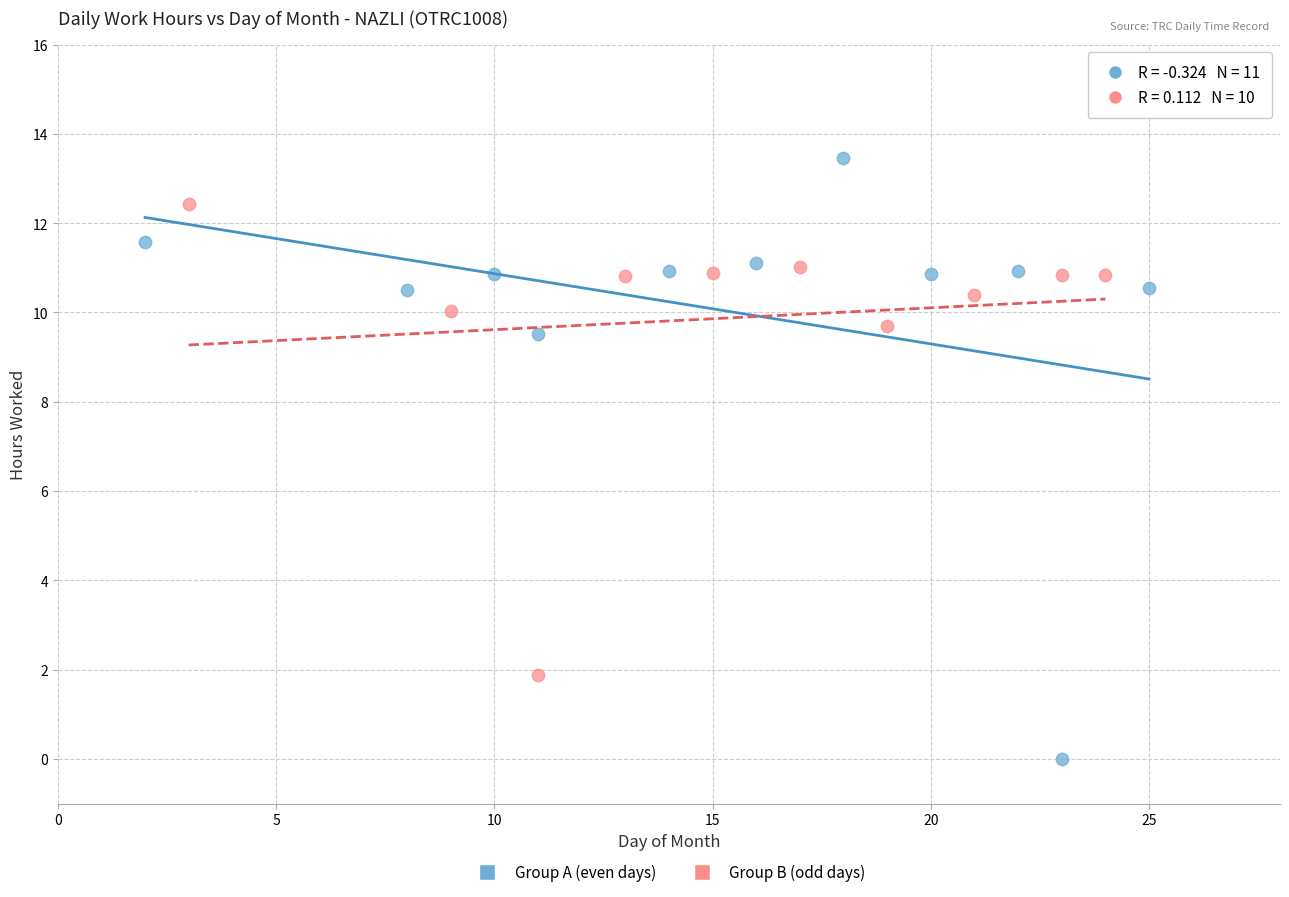

Which series has the largest Y range (max minus min)?

Group A (even days)